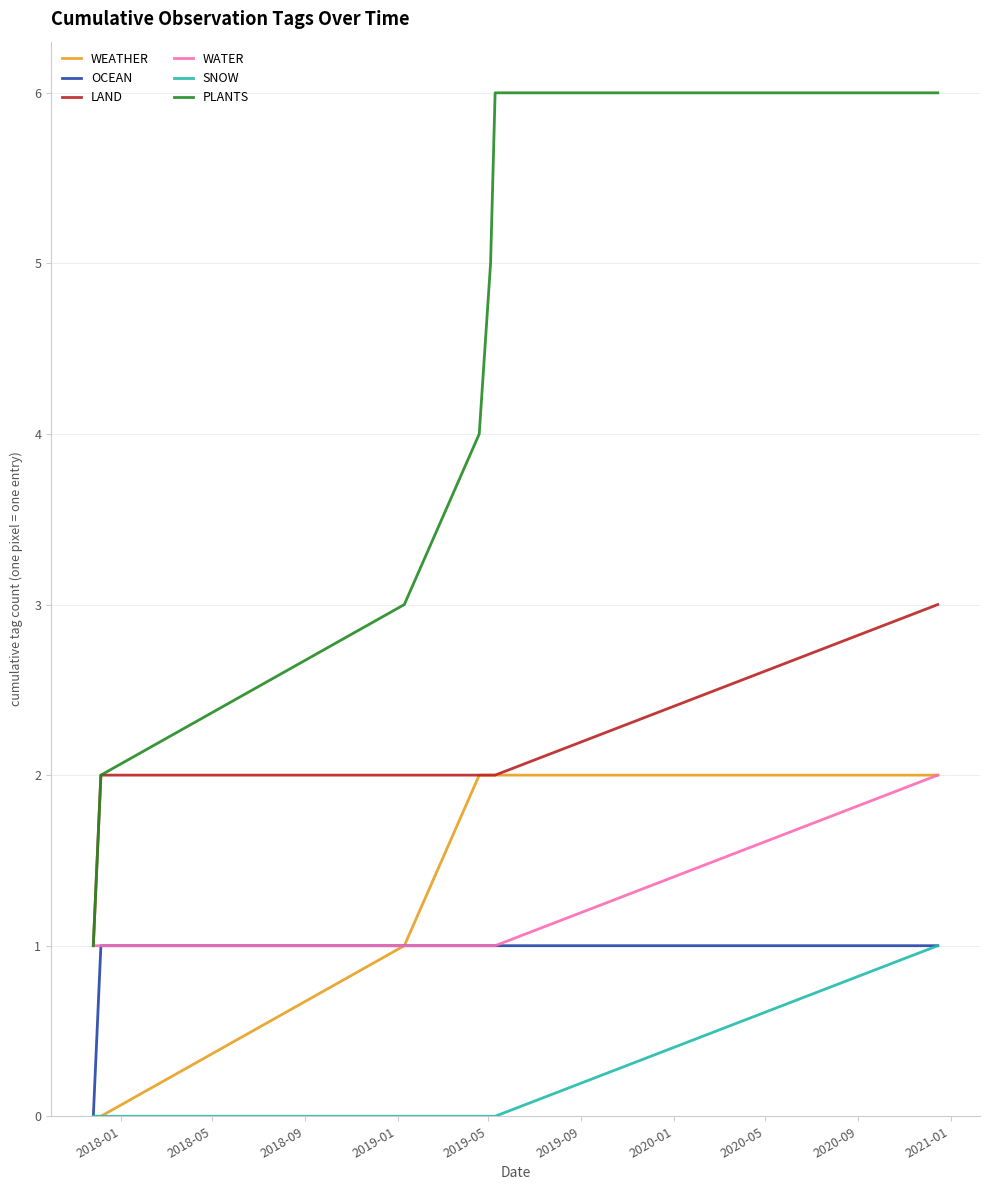

True or false: SNOW and WATER cross at least once.

False